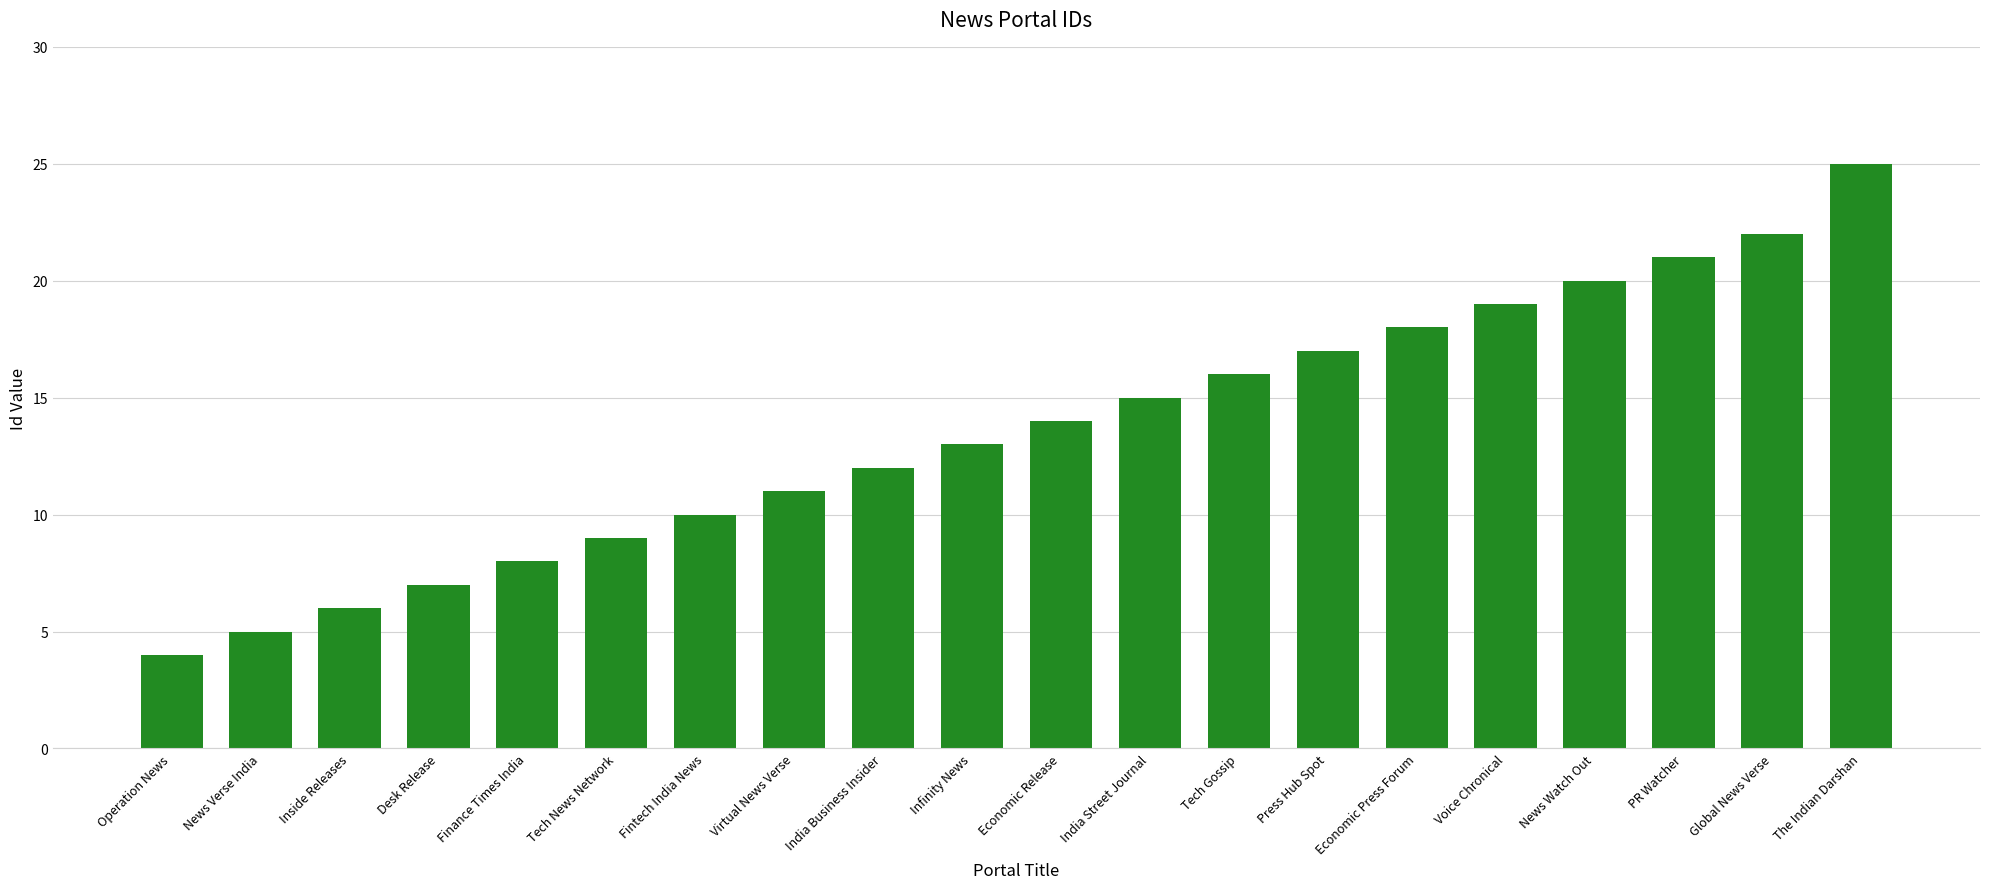

Rank the categories by value from lowest to highest.

Operation News, News Verse India, Inside Releases, Desk Release, Finance Times India, Tech News Network, Fintech India News, Virtual News Verse, India Business Insider, Infinity News, Economic Release, India Street Journal, Tech Gossip, Press Hub Spot, Economic Press Forum, Voice Chronical, News Watch Out, PR Watcher, Global News Verse, The Indian Darshan